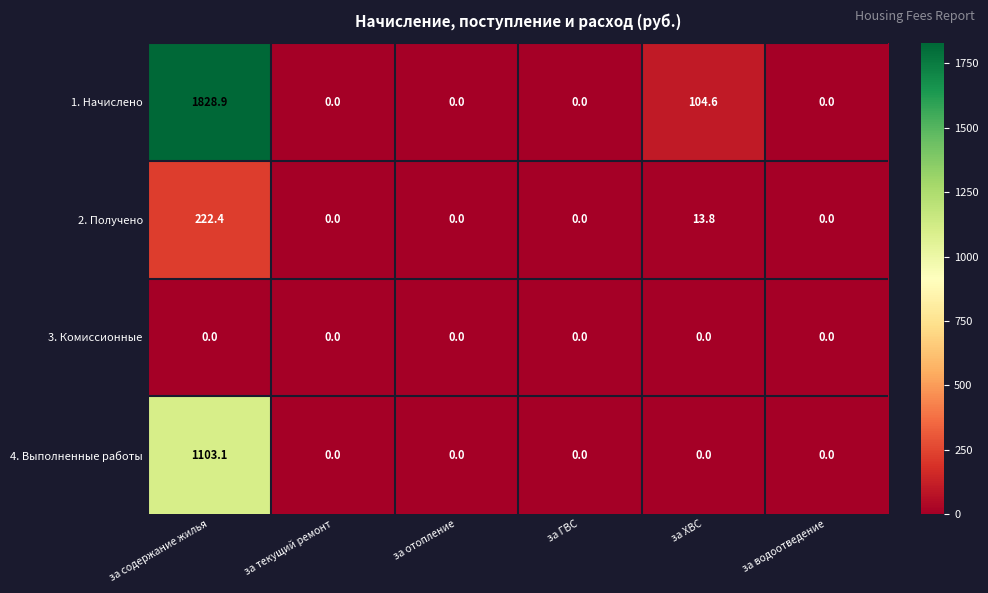

At how many categories does at least one series exceed 754?

1